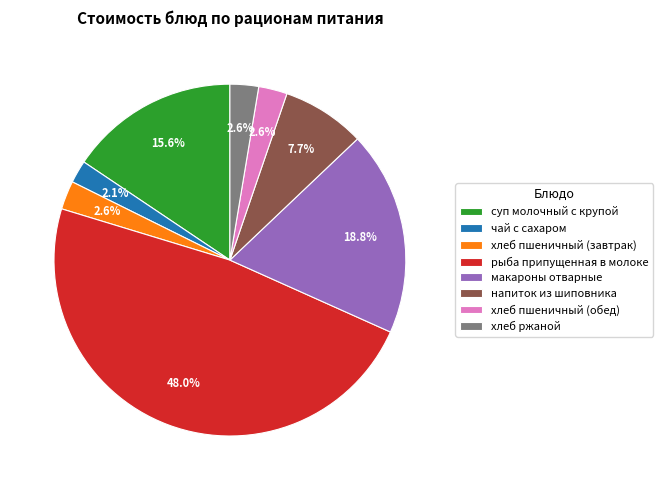

To the nearest percent, what is the difference between the макароны отварные and хлеб пшеничный (обед) slice percentages?

16%